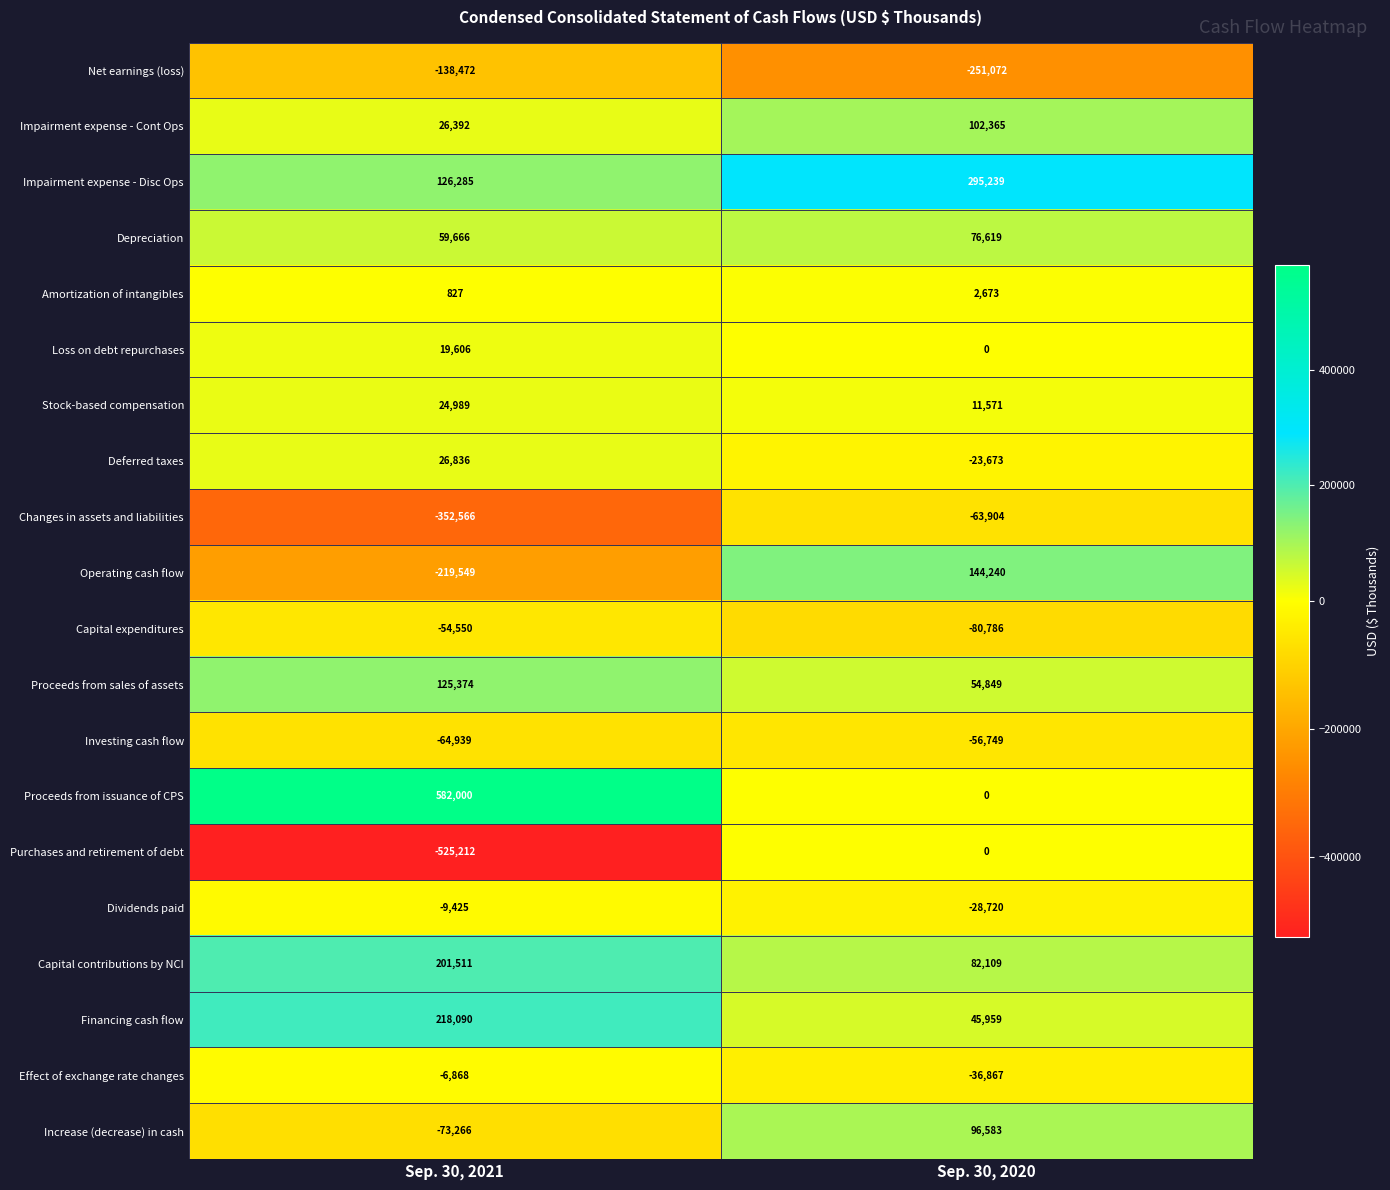

What is the total value across all series at Sep. 30, 2021?

-33271